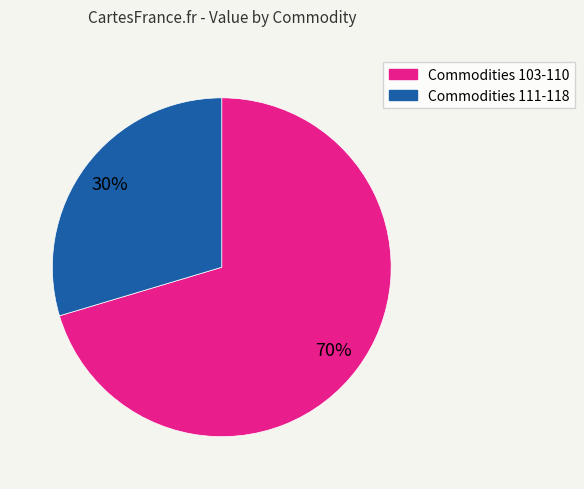

How many segments does this pie chart have?

2